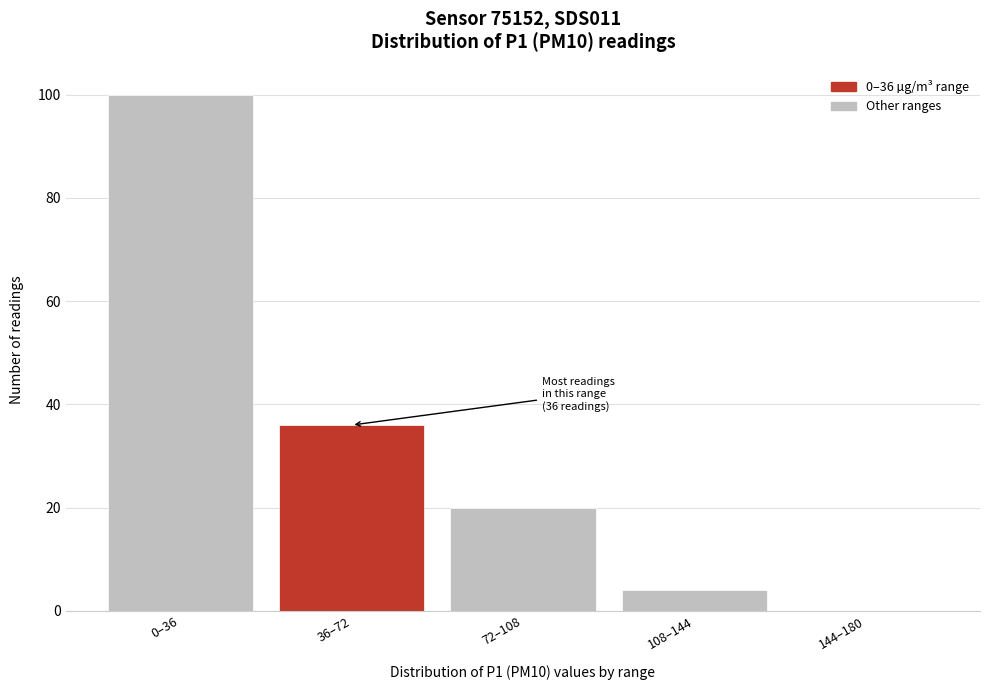

Reading left to right, extract all data points from this chart.

0–36=100	36–72=36	72–108=20	108–144=4	144–180=0